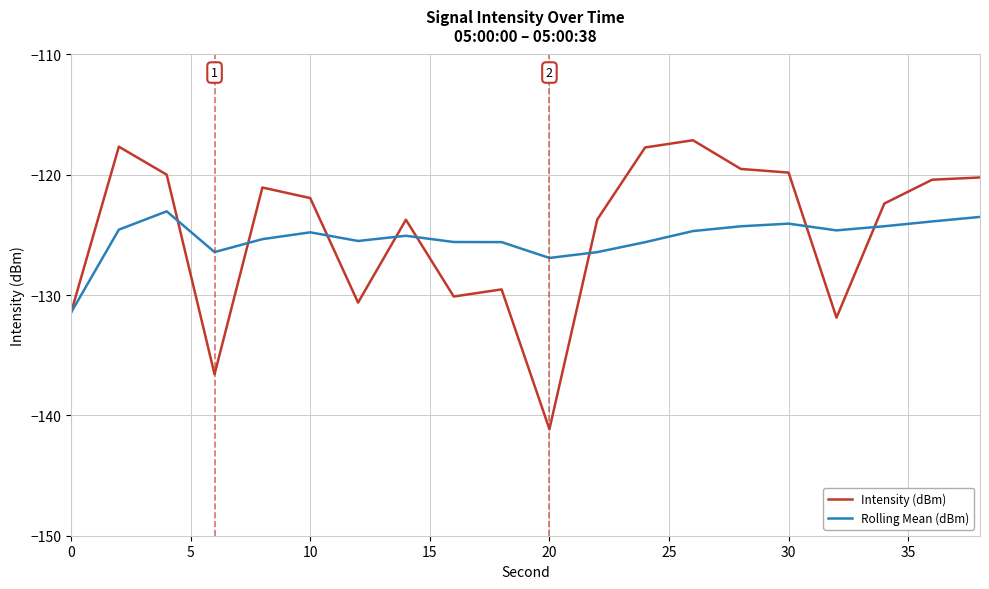

Which series has the largest range (max minus min)?

Intensity (dBm)